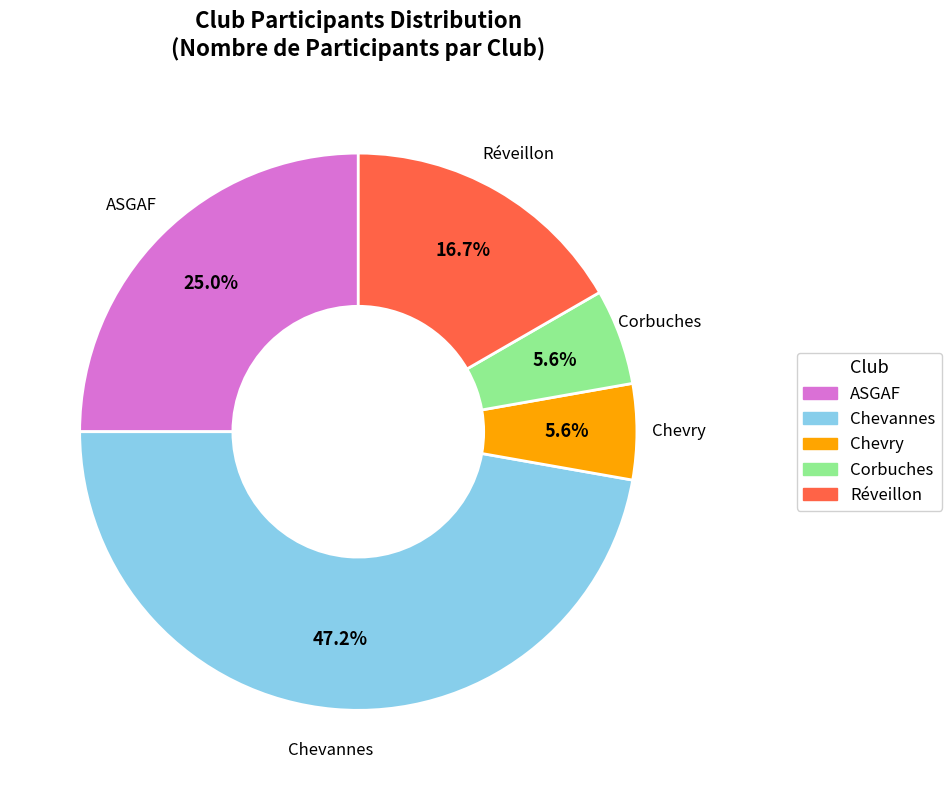

To the nearest percent, what is the difference between the largest and smallest slice percentages?

42%